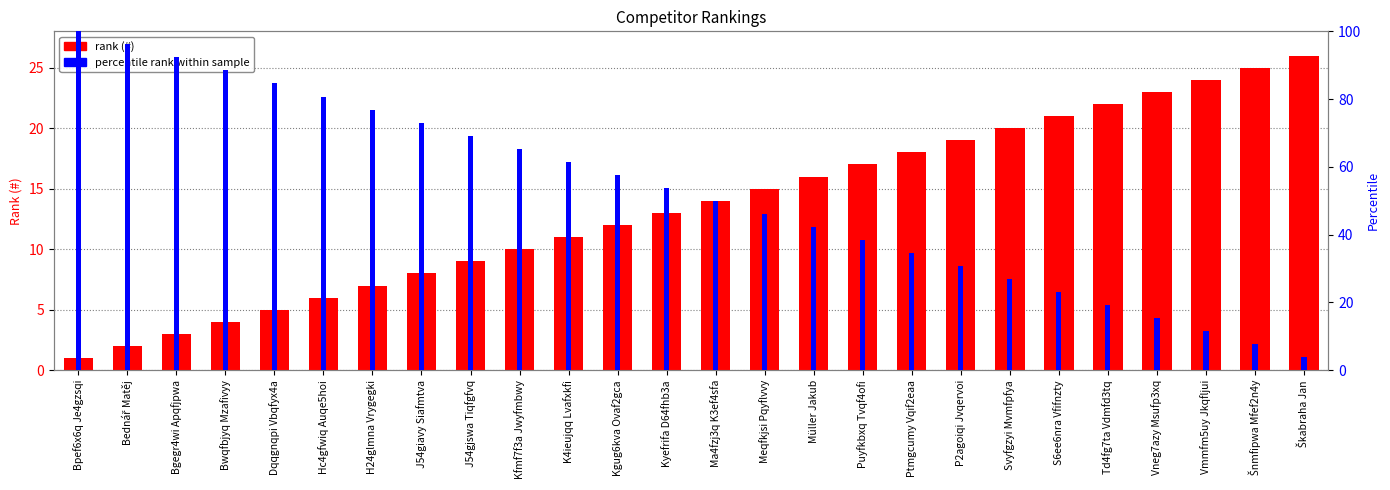

Rank the series at Hc4gfwiq Auqe5hoi from lowest to highest value.

rank (#), percentile rank within sample